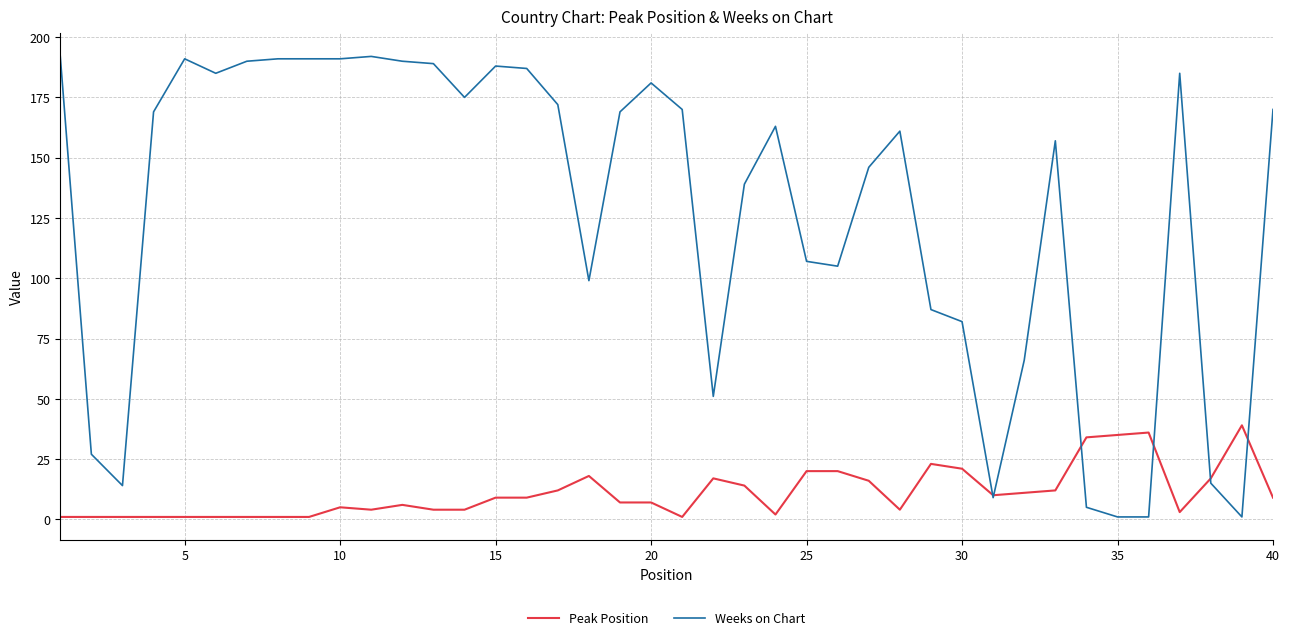

Rank the series by their average value, from highest to lowest.

Weeks on Chart, Peak Position